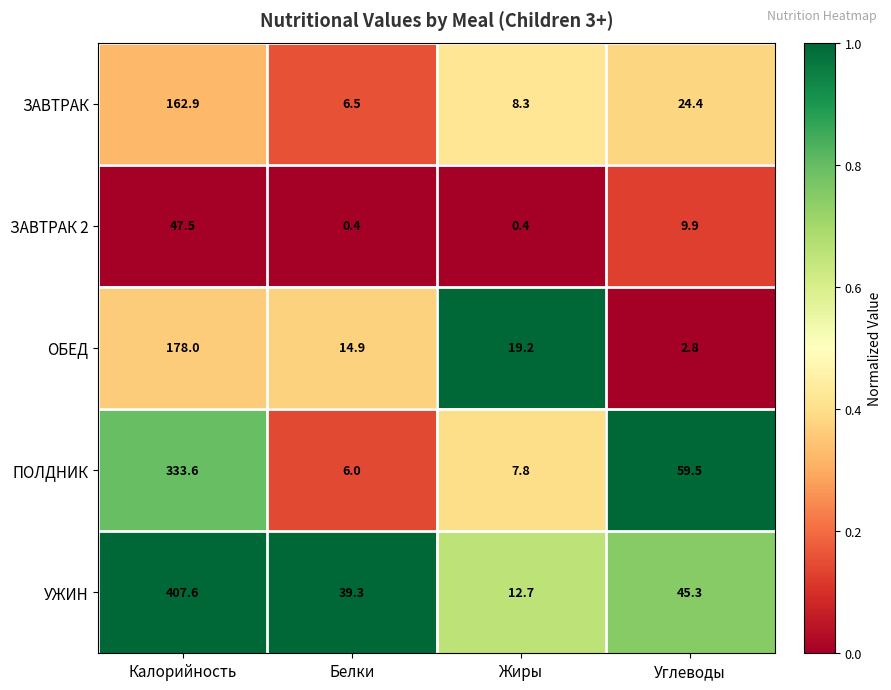

How many data points does each series have?

4